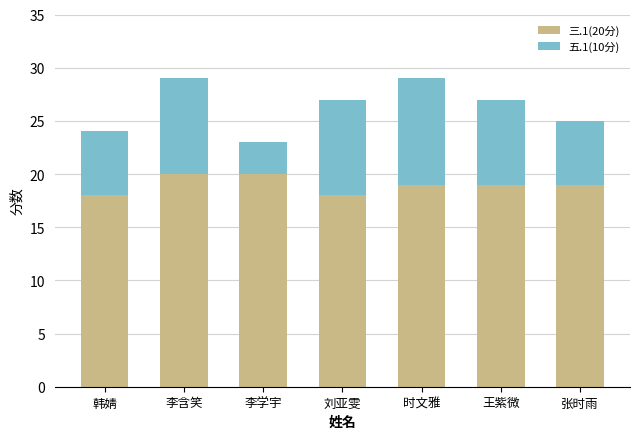

How many bars are there in total?

7